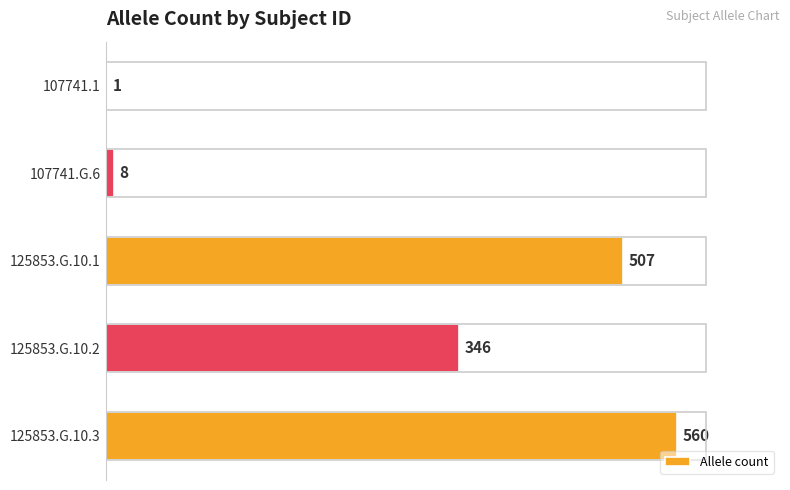

Is it true that the value at 125853.G.10.1 is 108?

False